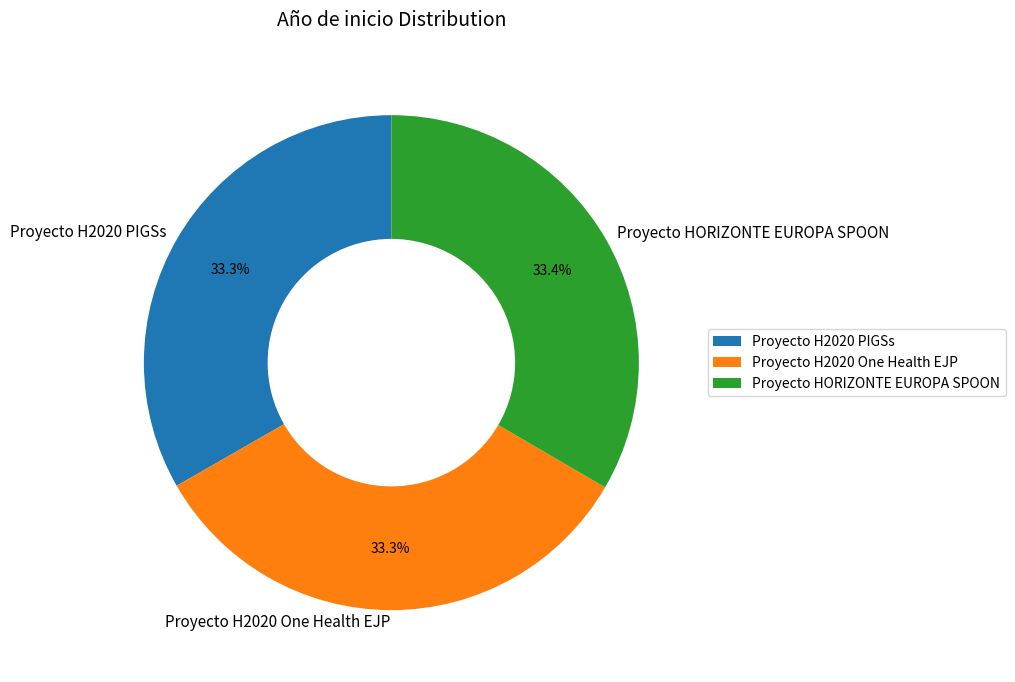

Approximately how many times larger is the value at Proyecto H2020 One Health EJP compared to Proyecto H2020 PIGSs?

1.0